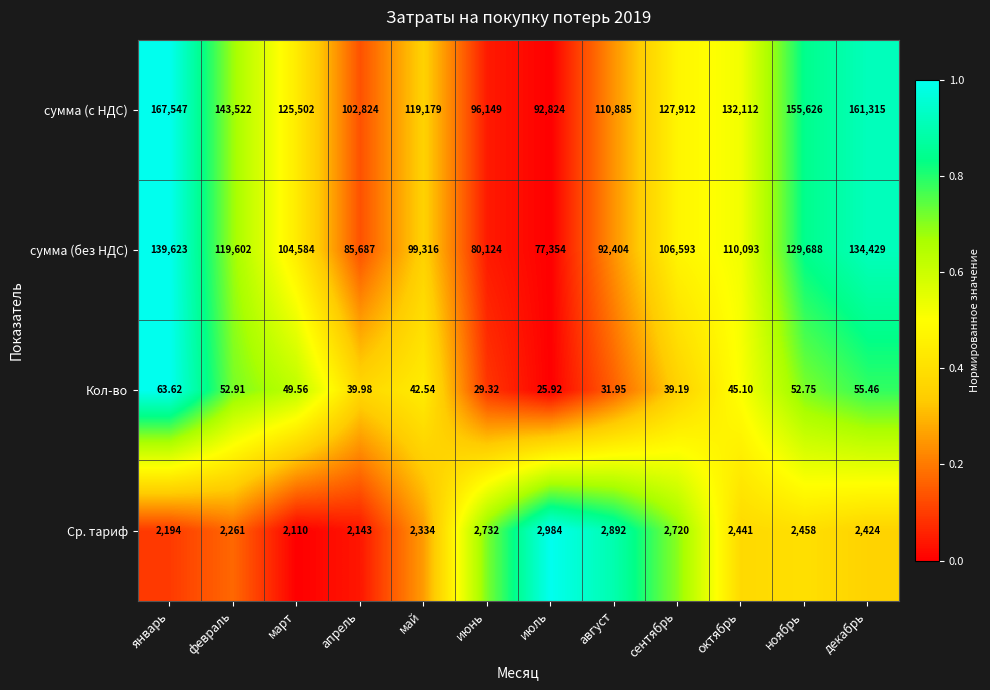

Which series has the largest range (max minus min)?

сумма (с НДС)